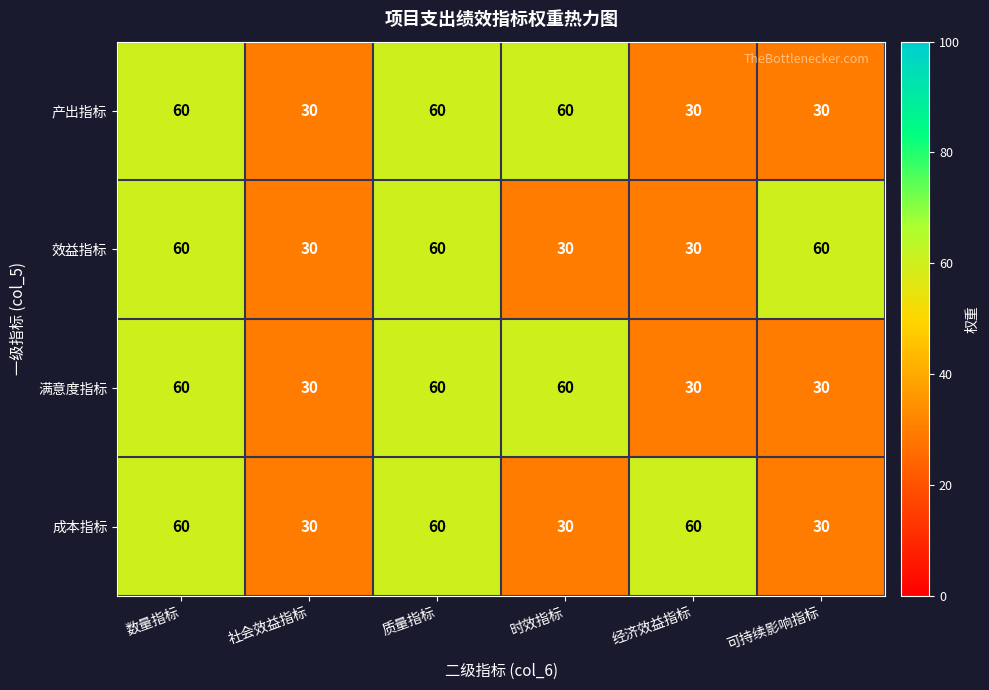

What is the maximum value for 产出指标?

60